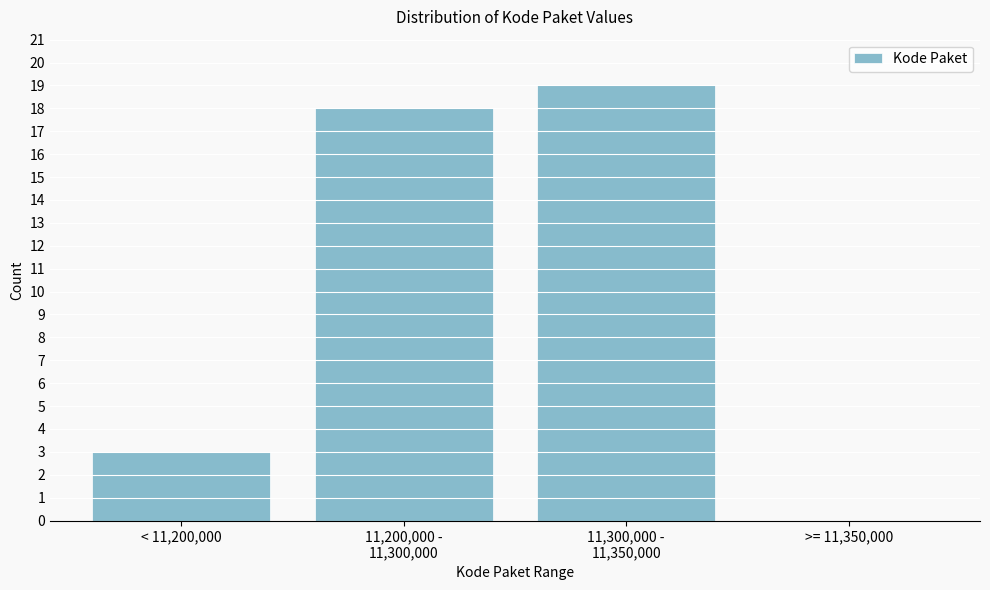

True or false: the data shows -7 at >= 11,350,000.

False